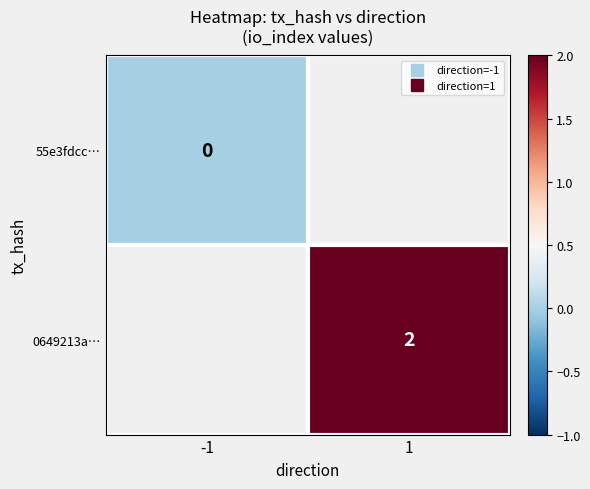

How many categories are shown in the chart?

2